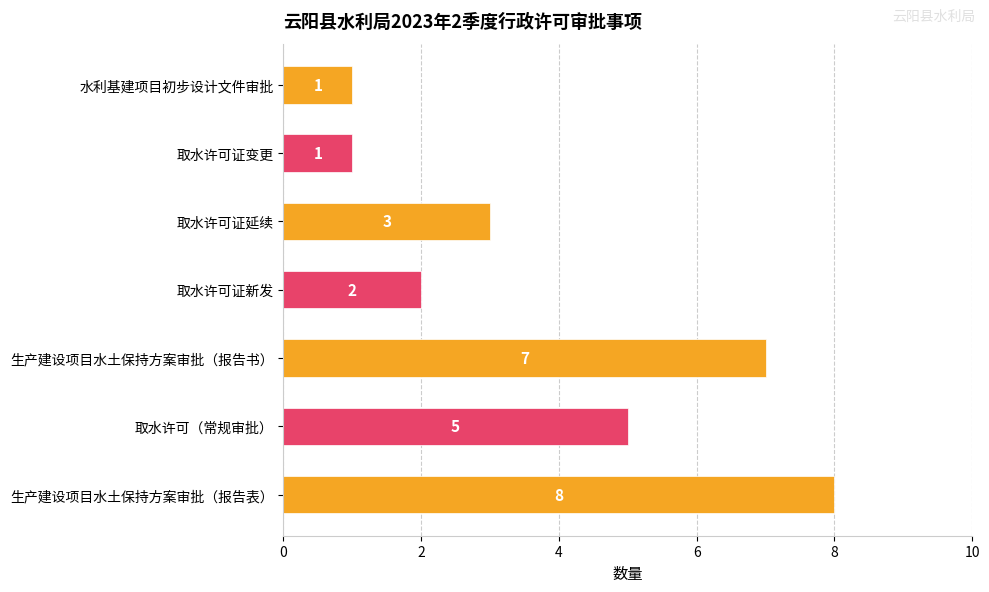

What is the greatest value displayed?

8